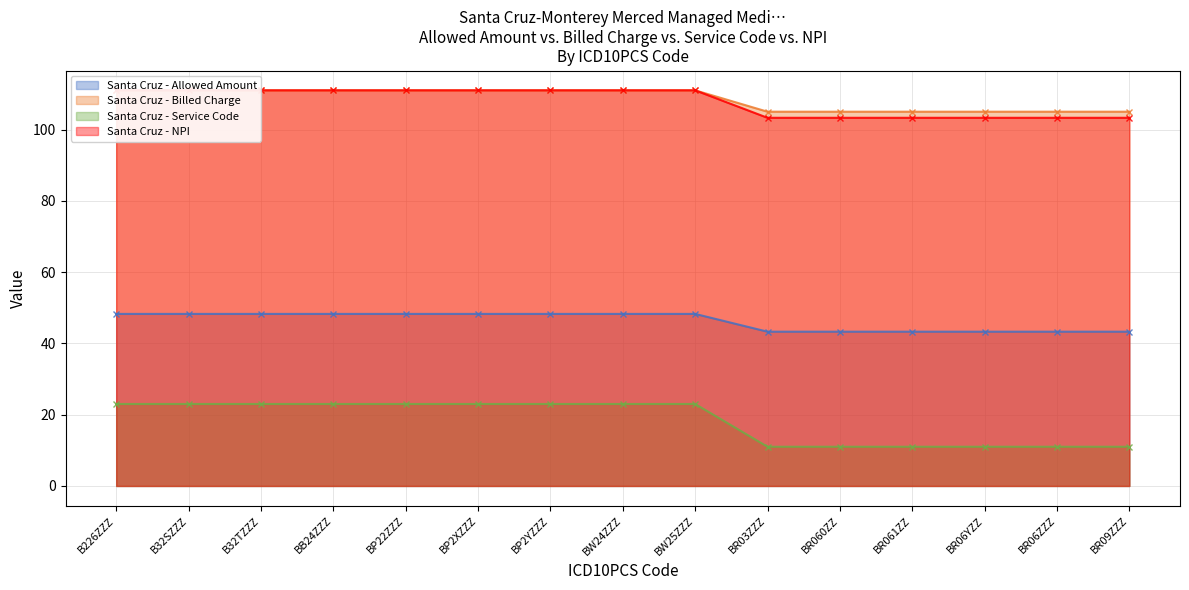

Is the value of Santa Cruz - Service Code at BR06YZZ greater than the value of Santa Cruz - Allowed Amount at BP2YZZZ?

No